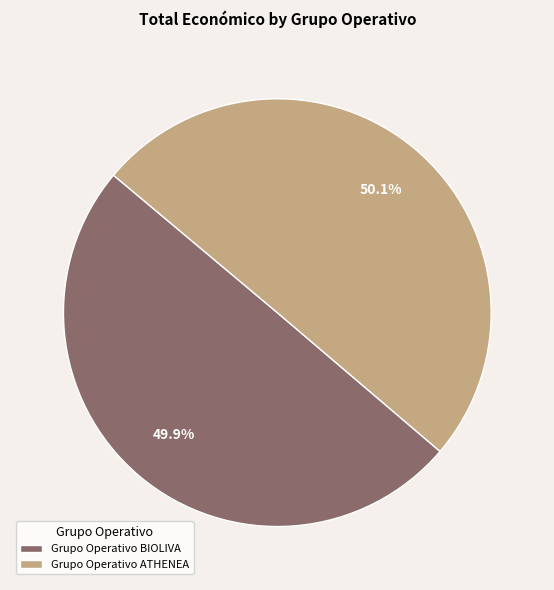

What portion of the pie excludes Grupo Operativo ATHENEA?

49.9%